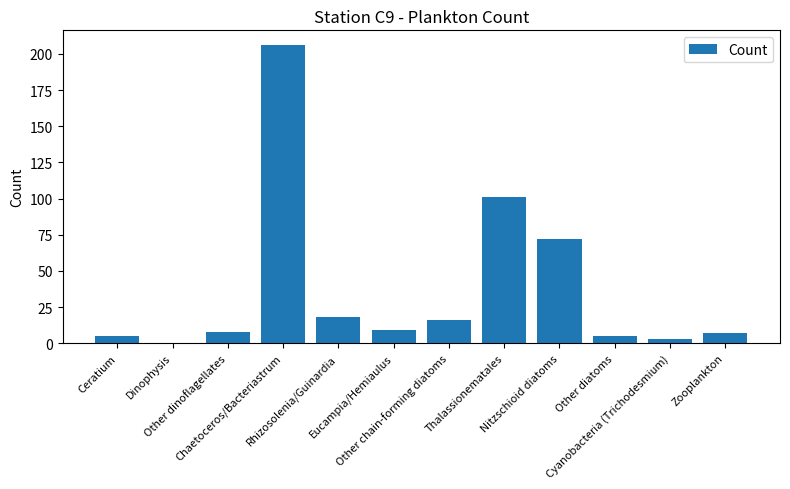

What is the sum of all values?

450